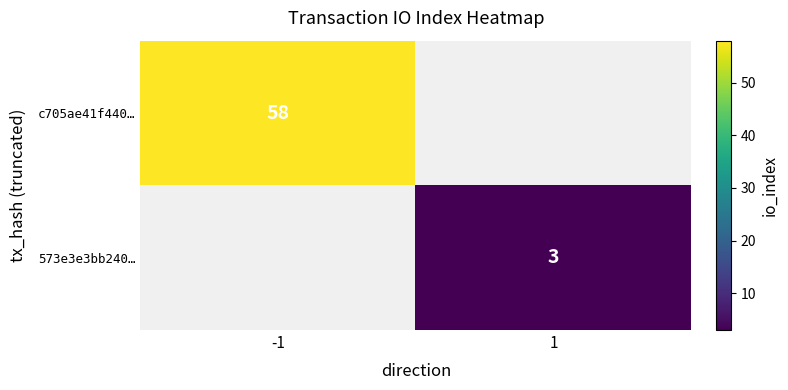

The value of c705ae41f440… at -1 is 94. True or false?

False